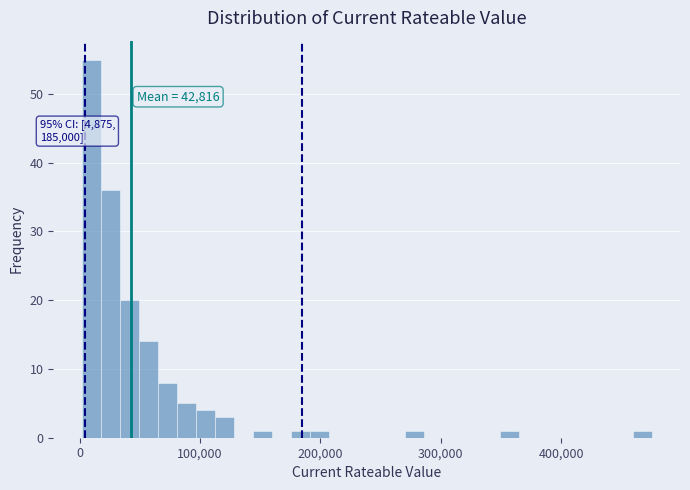

Read against the x-axis, roughly where is the centre of the tallest bar?

10000